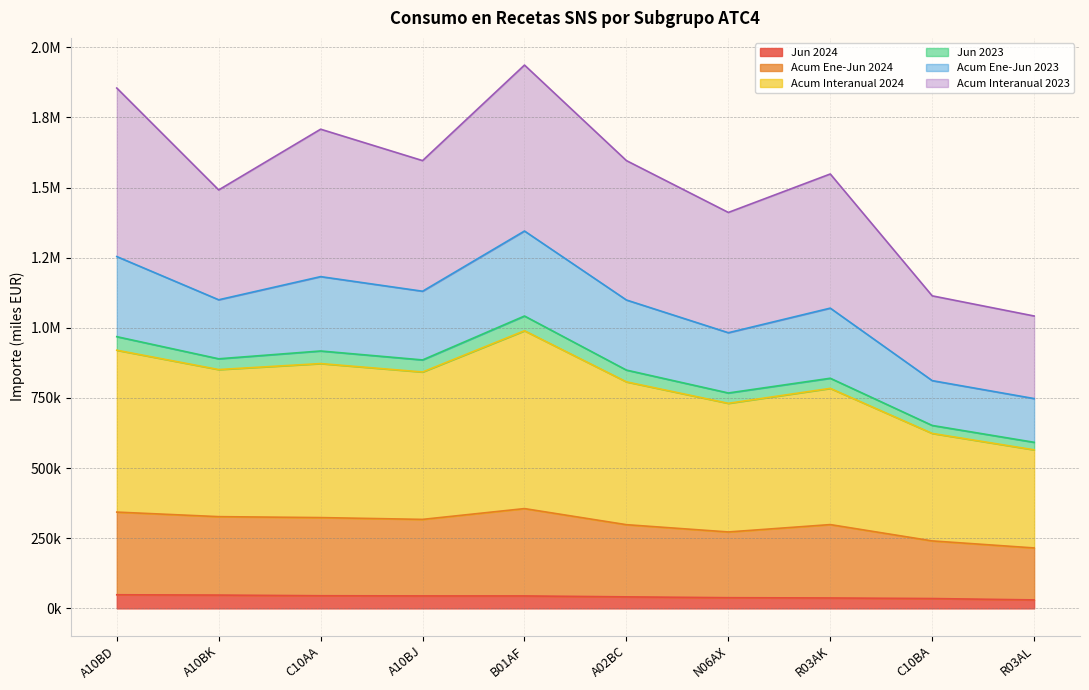

What are all the series names shown in the legend?

Jun 2024, Acum Ene-Jun 2024, Acum Interanual 2024, Jun 2023, Acum Ene-Jun 2023, Acum Interanual 2023